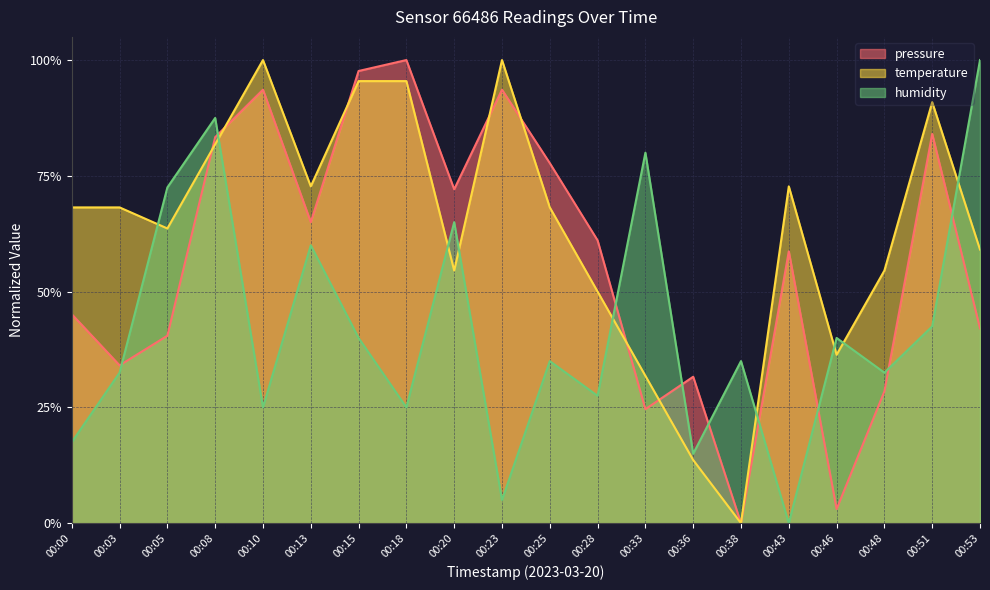

What is the difference between the temperature values at 00:33 and 00:15?

63.6